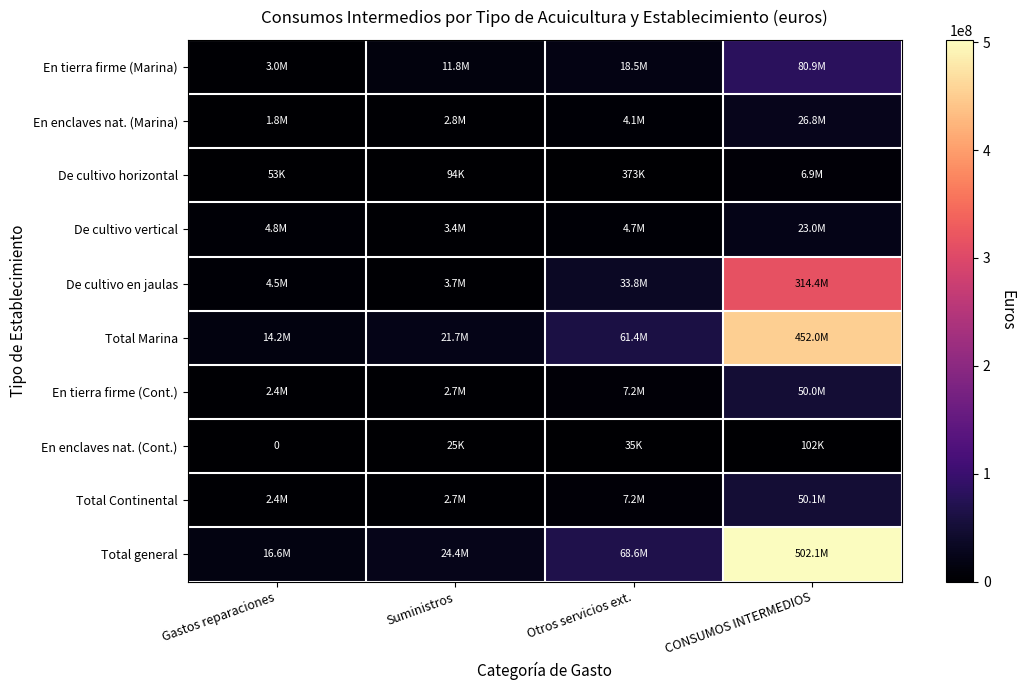

The De cultivo vertical series shows 34727860.2 at CONSUMOS INTERMEDIOS. True or false?

False